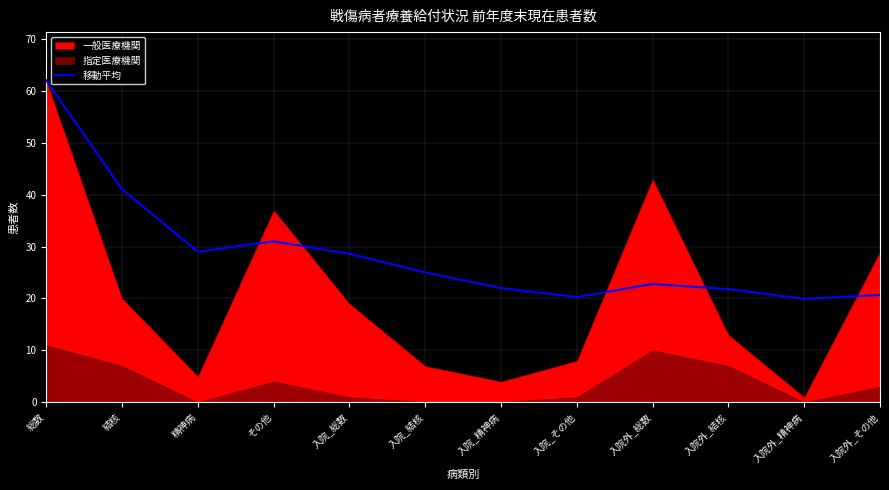

Which category has the lowest value across all series?

入院外_精神病